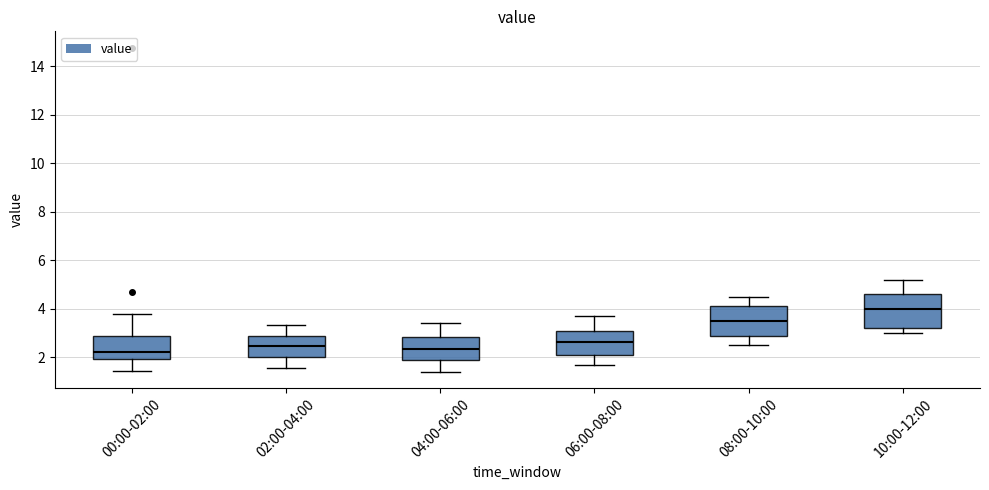

Reading left to right, read every box against the y-axis: the position of its median line, the range the box covers, and the ends of its whiskers. The values are not printed on the chart, so give them approximately, as read against the axis.

00:00-02:00: median 2.2, box 2.0 to 2.8, whiskers 1.4 to 3.8
02:00-04:00: median 2.4, box 2.0 to 2.8, whiskers 1.6 to 3.4
04:00-06:00: median 2.4, box 1.8 to 2.8, whiskers 1.4 to 3.4
06:00-08:00: median 2.6, box 2.2 to 3.2, whiskers 1.8 to 3.8
08:00-10:00: median 3.6, box 2.8 to 4.2, whiskers 2.6 to 4.6
10:00-12:00: median 4.0, box 3.2 to 4.6, whiskers 3.0 to 5.2